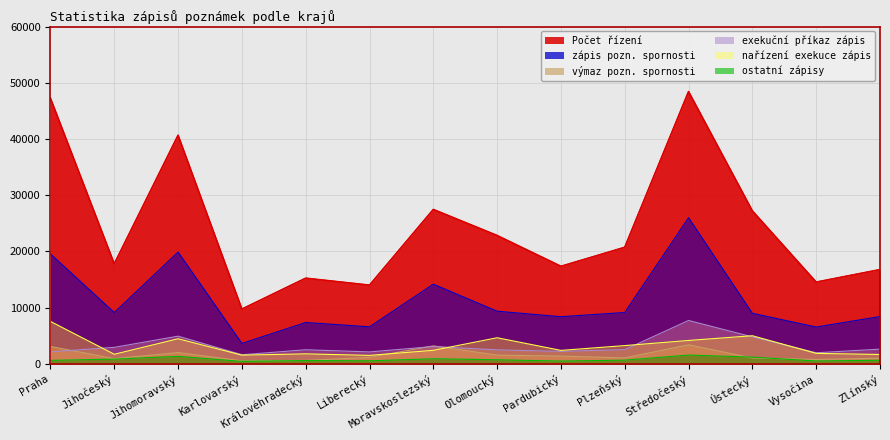

Reading right to left, transcribe all the data shown in this chart.

Počet řízení: 16768	14541	27207	48426	20735	17351	22830	27462	14003	15238	9741	40659	17790	47230
zápis pozn. spornosti: 8415	6553	8992	25998	9141	8386	9366	14174	6592	7356	3636	19878	9132	19551
výmaz pozn. spornosti: 1002	789	1044	3386	1053	1382	1555	3195	1158	615	540	2008	931	3092
exekuční příkaz zápis: 2619	1974	4800	7716	2527	2222	2488	3085	2127	2510	1623	4927	2937	2144
nařízení exekuce zápis: 1666	1868	5004	4164	3250	2397	4646	2407	1512	1781	1555	4464	1709	7551
ostatní zápisy: 647	509	1200	1570	664	494	730	911	543	585	441	1339	844	621